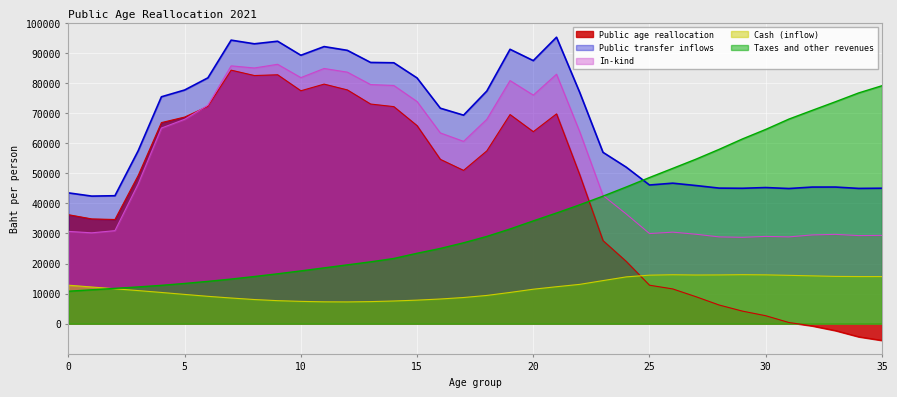

True or false: Public age reallocation has more than 0 interior local peaks.

True